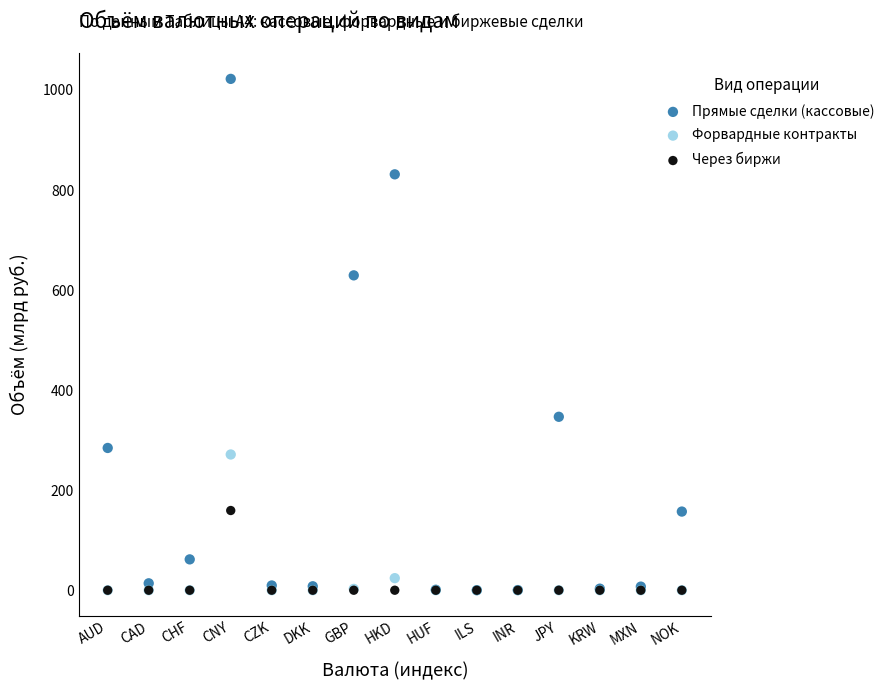

In the Прямые сделки (кассовые) series, what Y value is closest to 511?

629.4